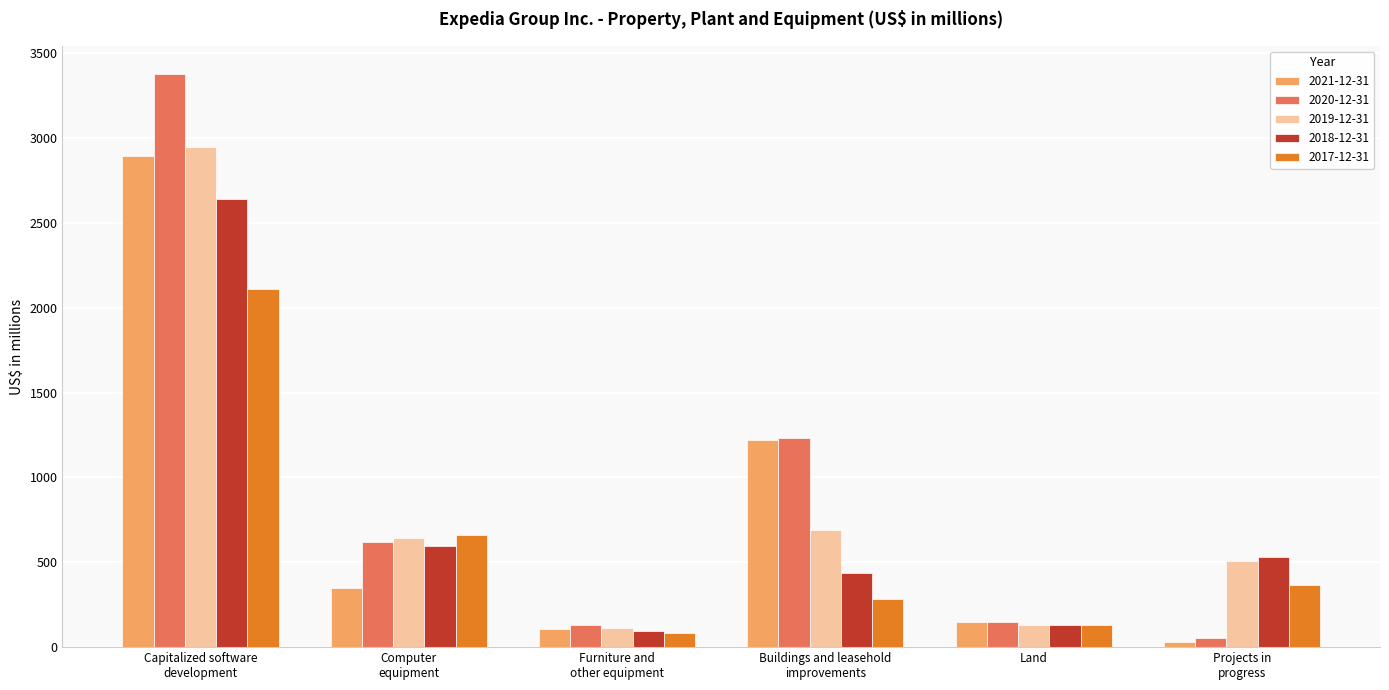

At which label is 2021-12-31 closest to 1462?

Buildings and leasehold
improvements